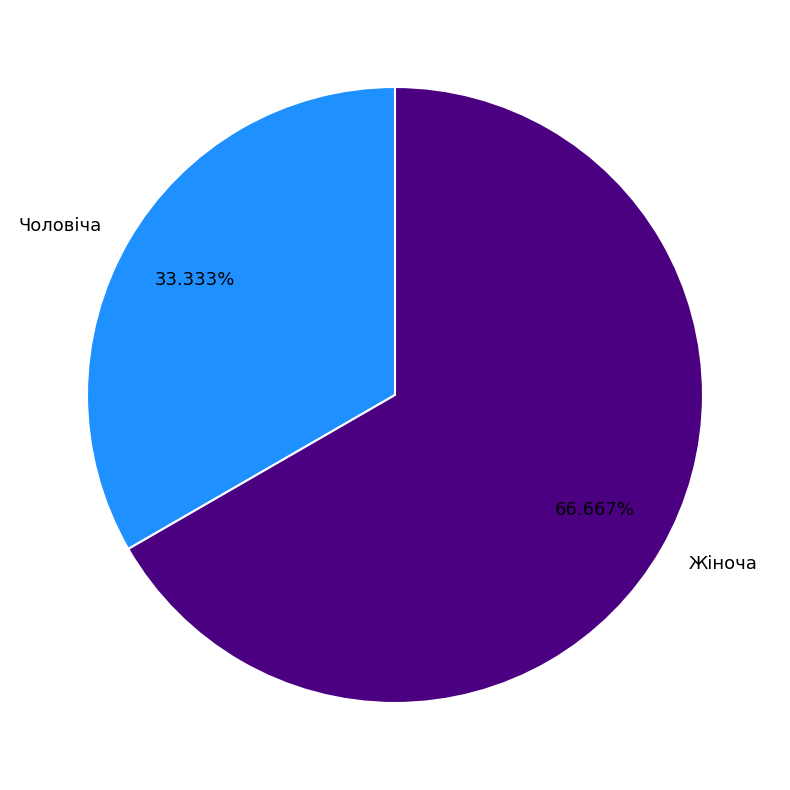

Which category has the smallest portion of the pie?

Чоловіча